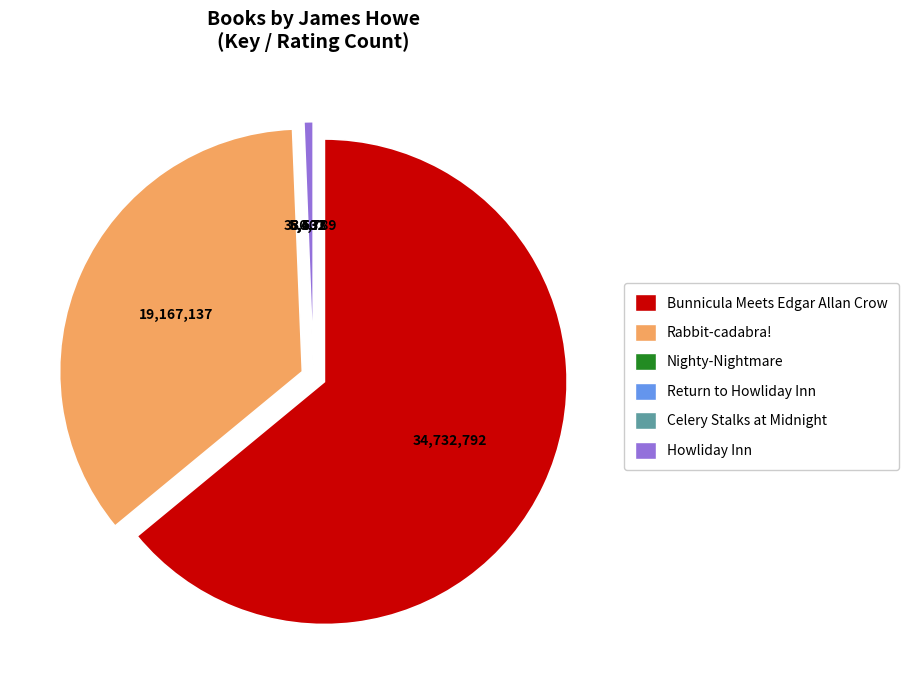

Which category has the biggest portion of the pie?

Bunnicula Meets Edgar Allan Crow